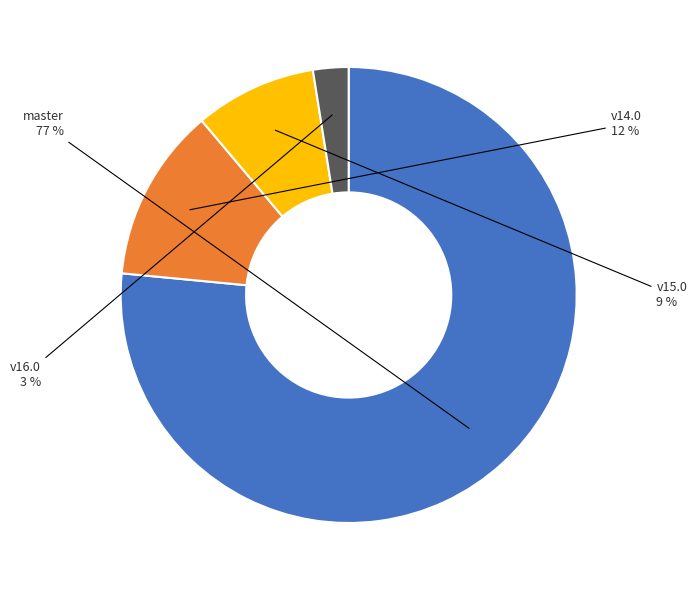

Does any single category account for the majority?

Yes